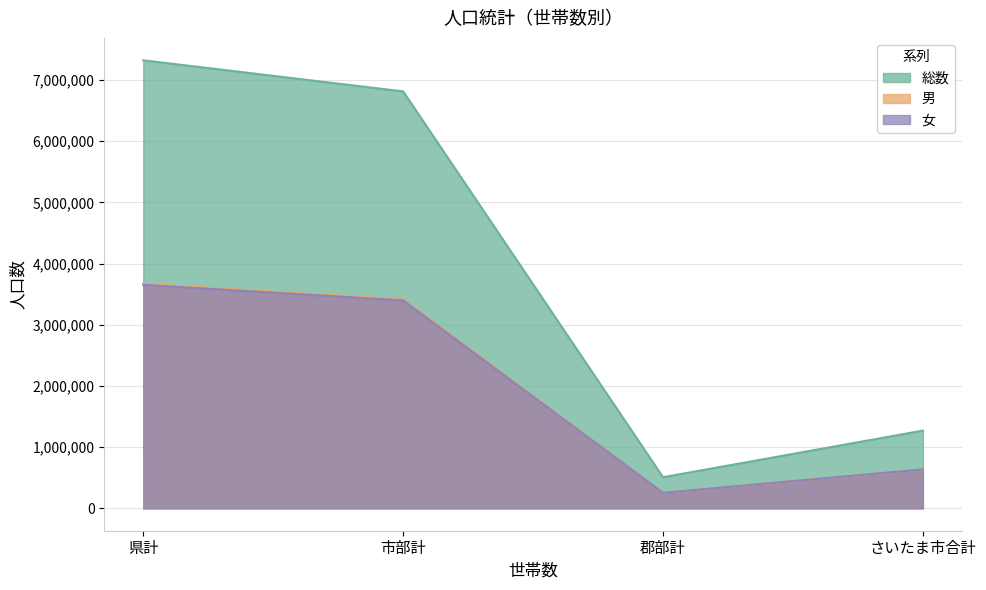

What is the minimum value for 男?

254809